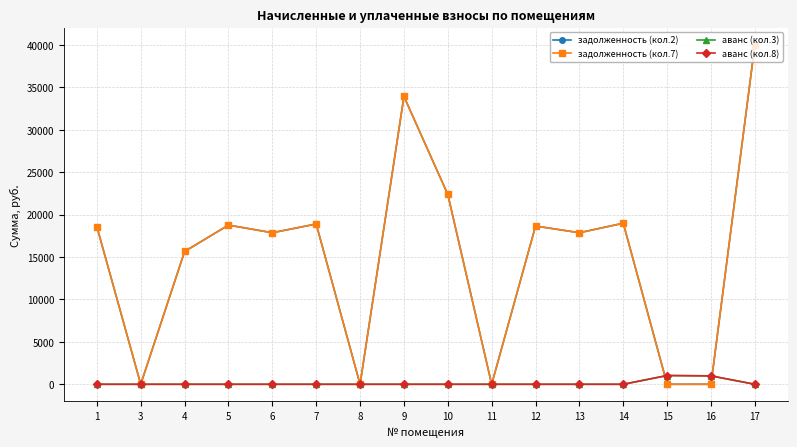

List the labels in order of задолженность (кол.2) value, largest first.

17, 9, 10, 14, 7, 5, 12, 1, 6, 13, 4, 3, 8, 11, 15, 16